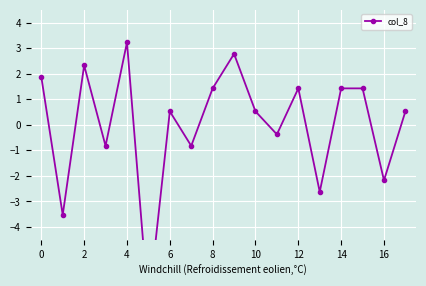

What is the maximum value shown in the chart?

3.2